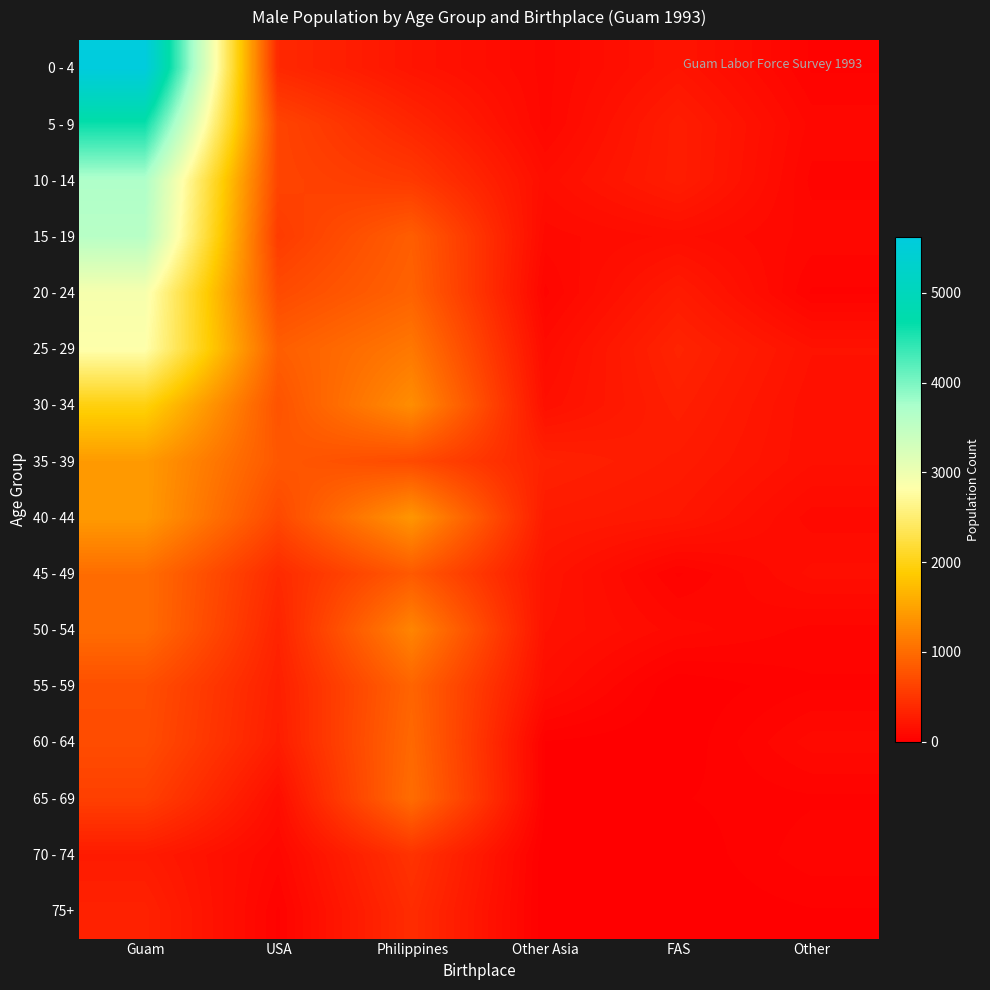

What is the total value across all series at USA?

7584